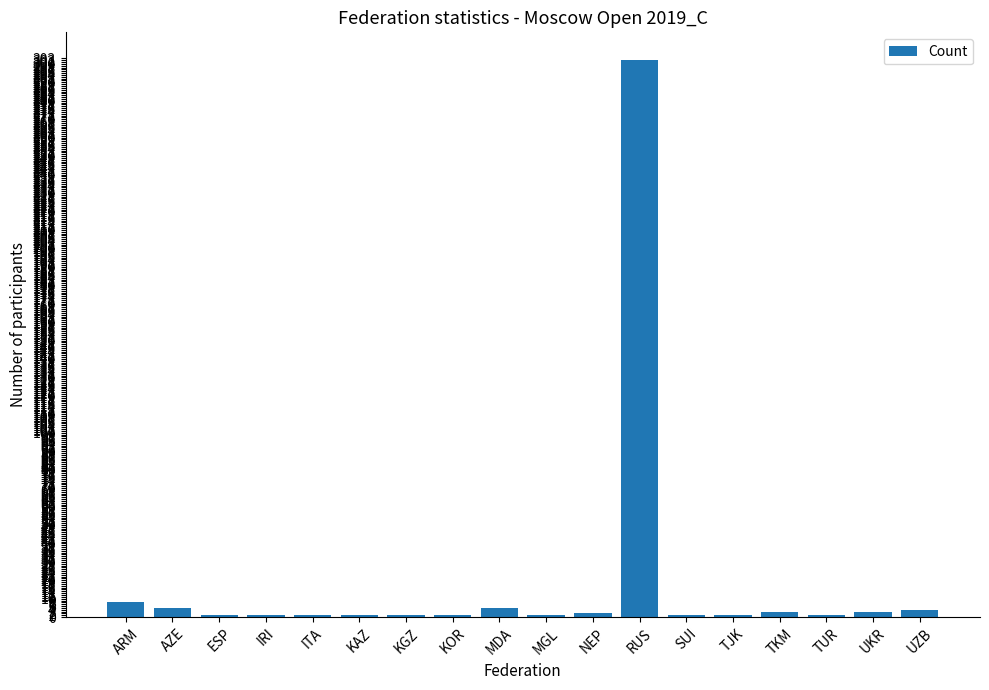

How many values exceed 1?

8